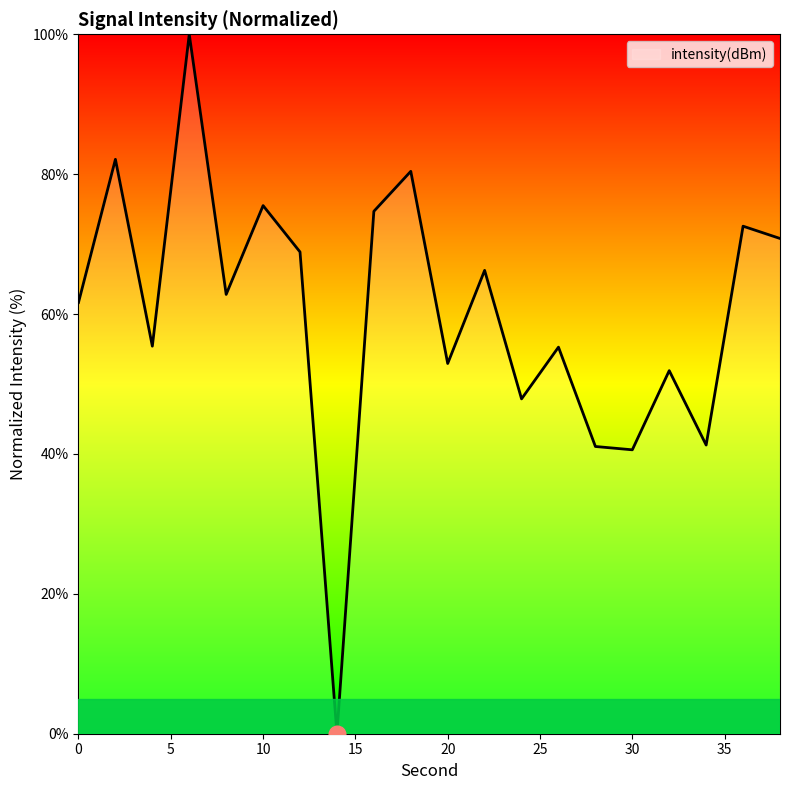

What is the difference between the maximum and minimum values?

100.0